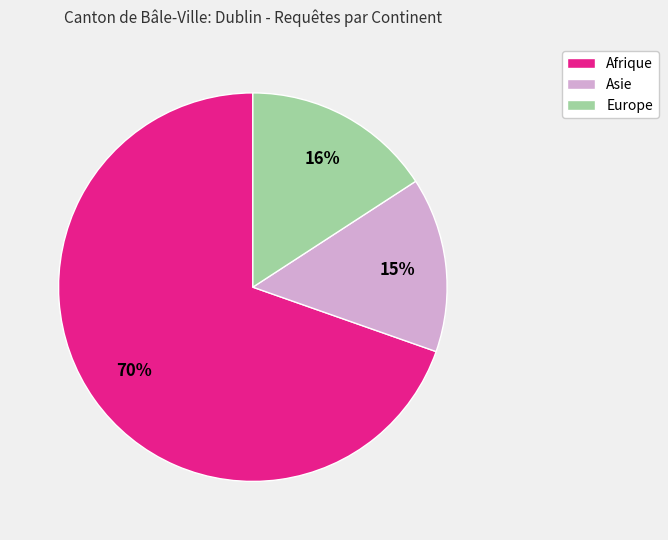

Is there any slice that represents more than half of the pie?

Yes